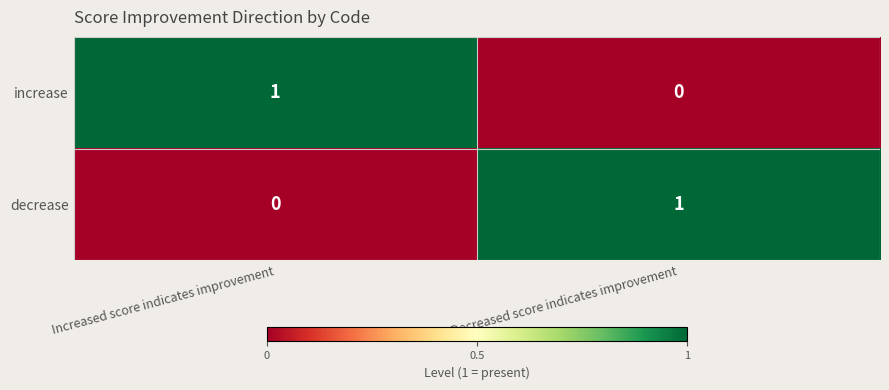

The value of increase at Increased score indicates improvement is 2. True or false?

False